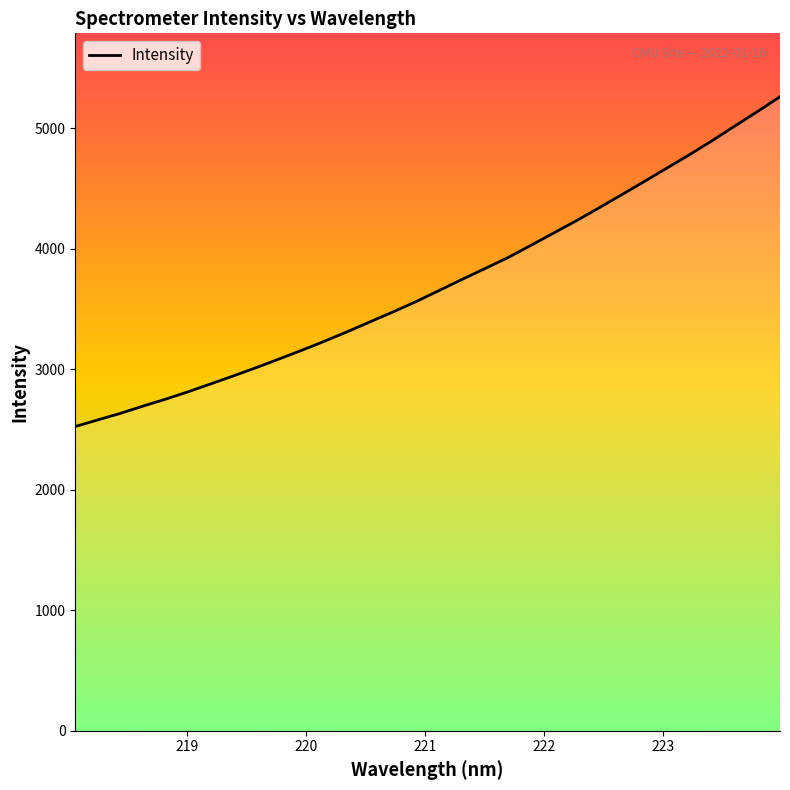

Reading left to right, extract all data points from this chart.

2524.9	2580.2	2634.9	2695.6	2753.6	2815.7	2881.7	2948.5	3016.8	3088.3	3160.8	3236.3	3314.9	3396.9	3478.5	3563.1	3654.0	3745.1	3834.6	3924.2	4025.0	4126.9	4229.1	4335.7	4445.4	4555.3	4667.3	4779.0	4895.5	5017.0	5137.7	5261.6